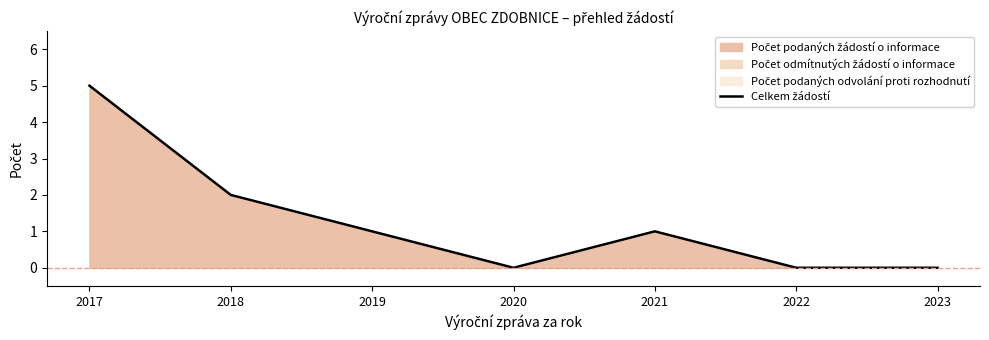

At which category does the data reach its first local peak?

2021